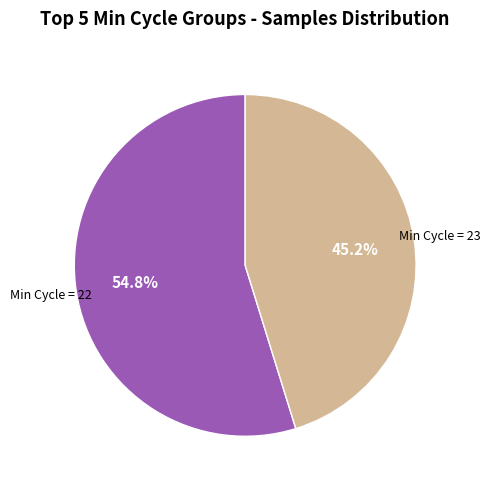

Is there any slice that represents more than half of the pie?

Yes